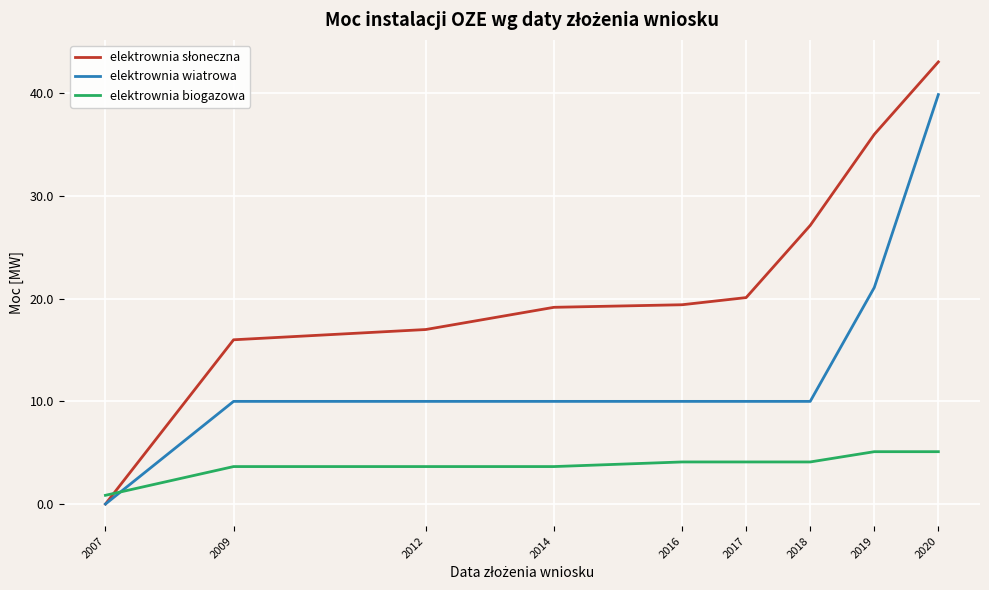

How many lines are shown in the chart?

3